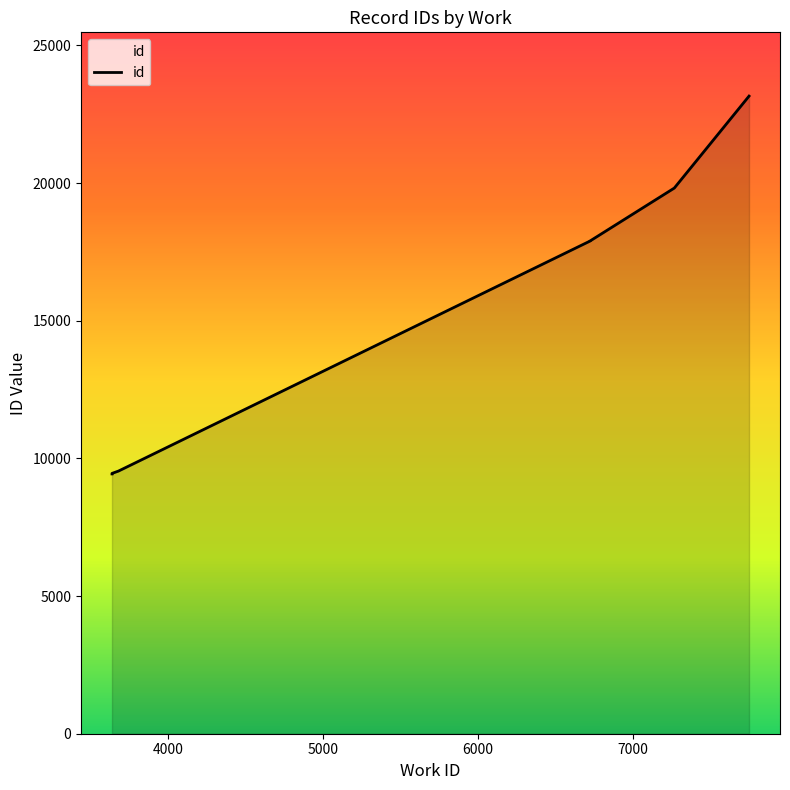

What is the maximum value shown in the chart?

23157